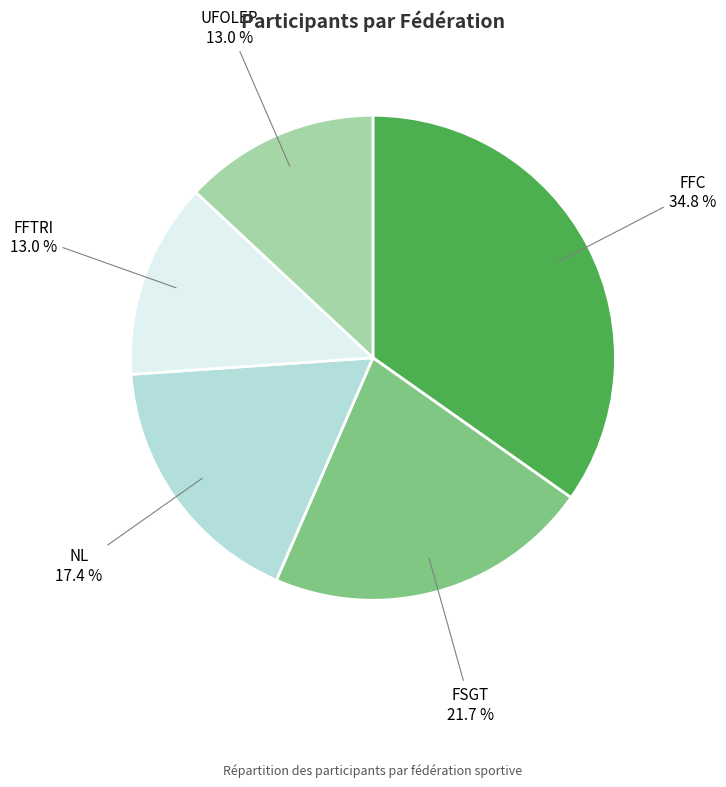

Does any single category account for the majority?

No